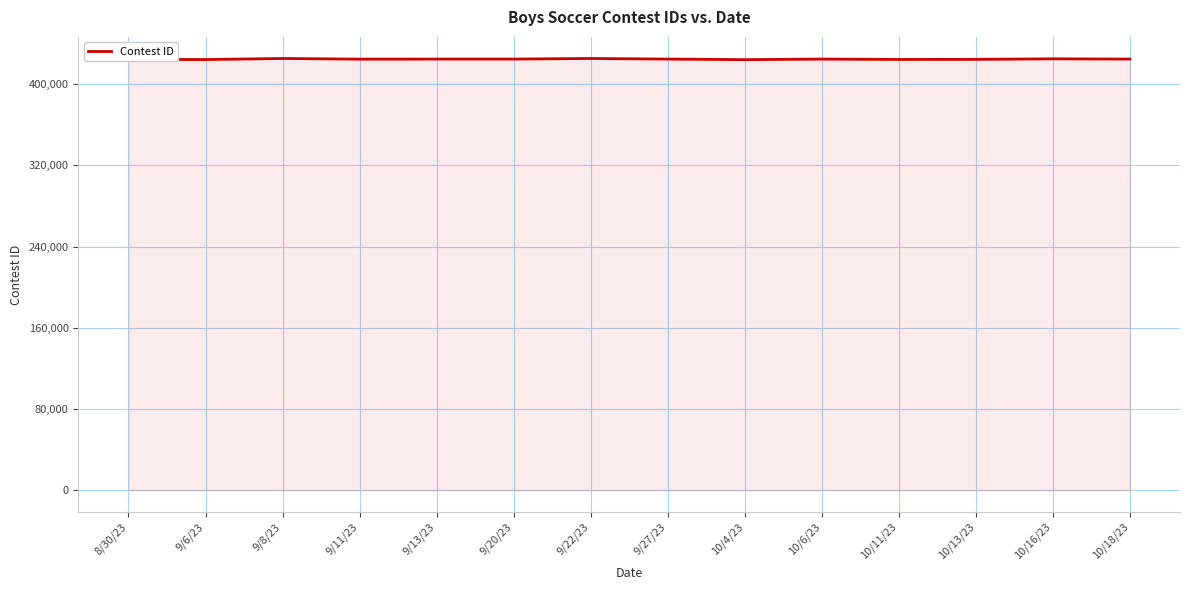

What is the difference between the maximum and minimum values?

1146